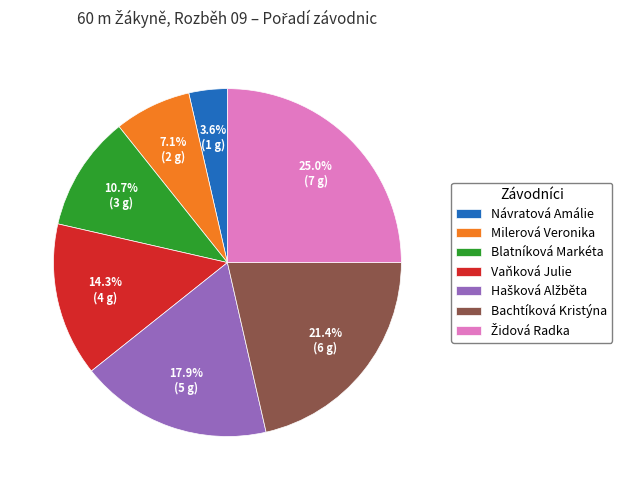

Which has a higher value, Milerová Veronika or Návratová Amálie?

Milerová Veronika